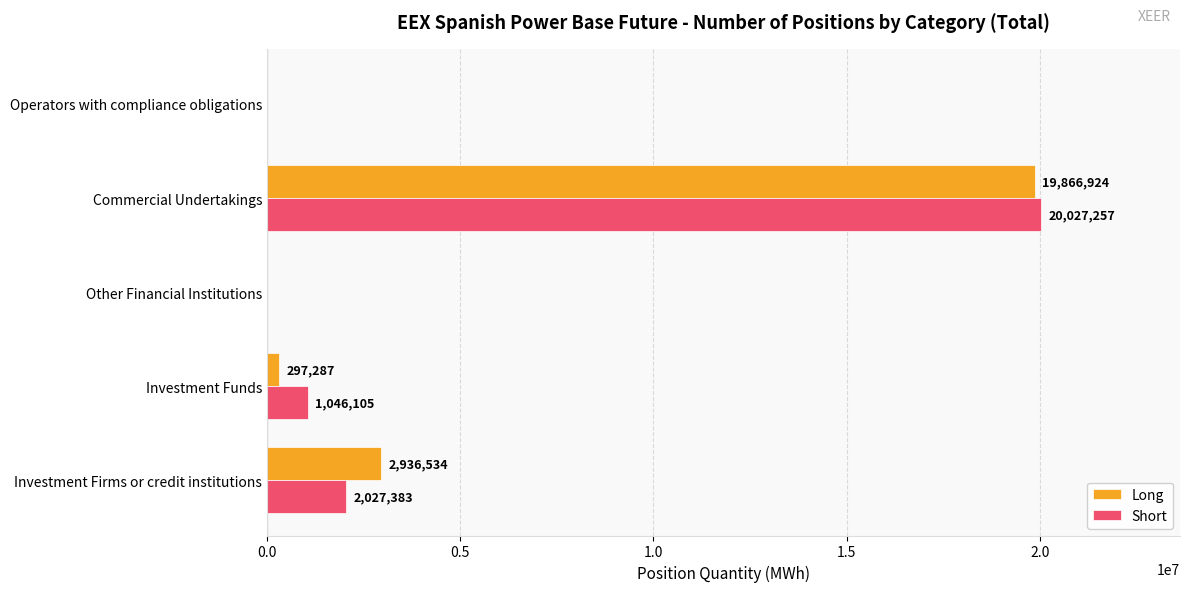

Which series has the largest range (max minus min)?

Short